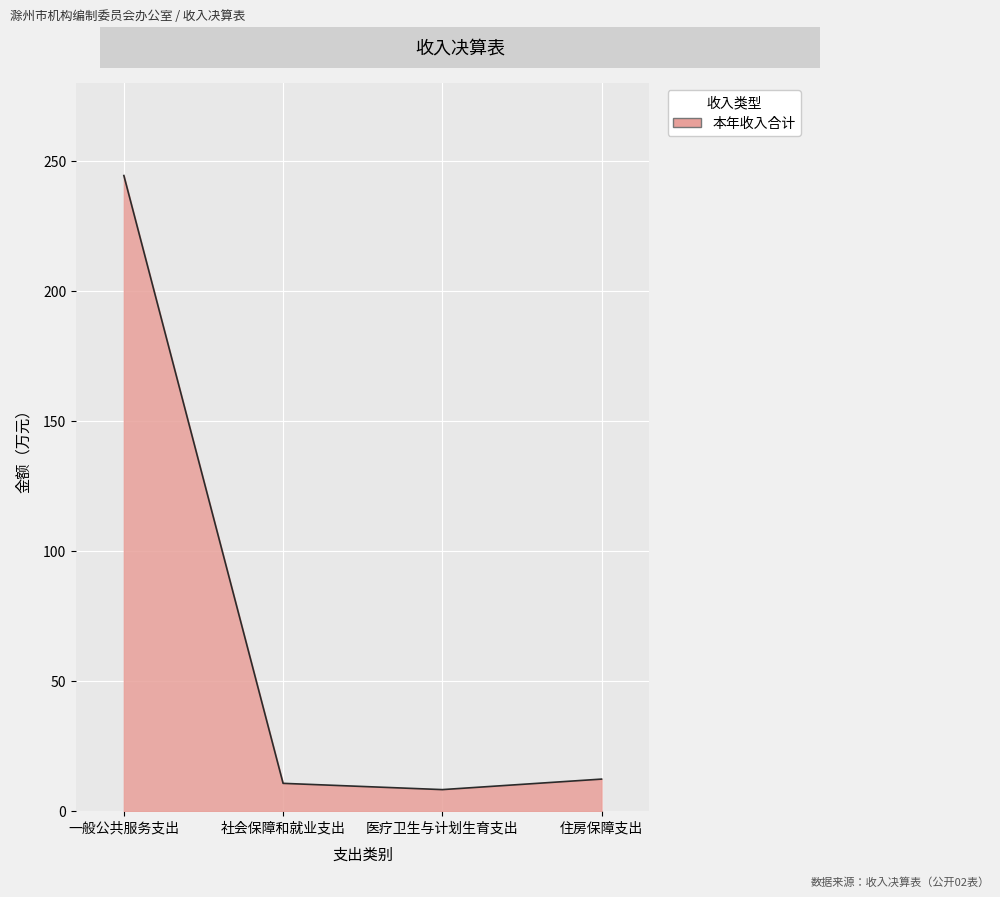

The chart shows a value of 134.5 at 一般公共服务支出. True or false?

False